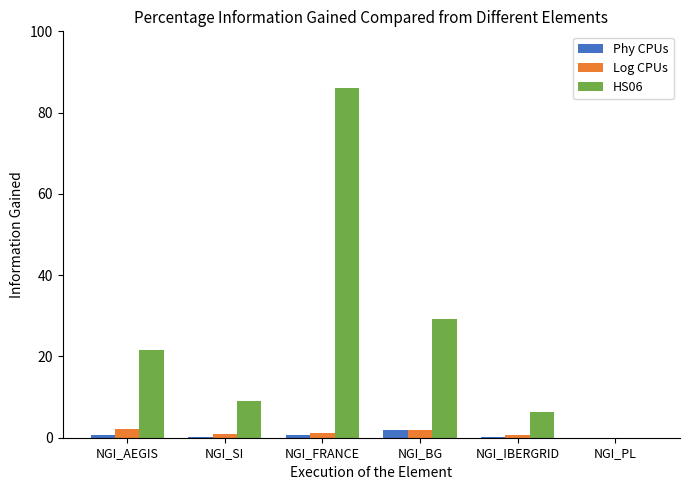

True or false: HS06 has a value of 21.5 at NGI_AEGIS.

True